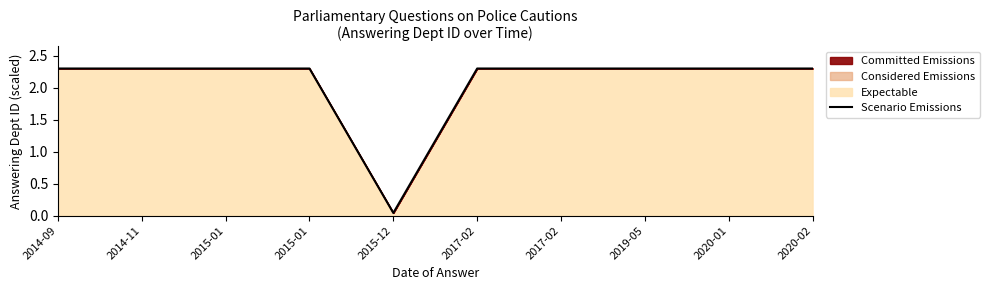

What is the difference between the maximum and minimum values?

2.3